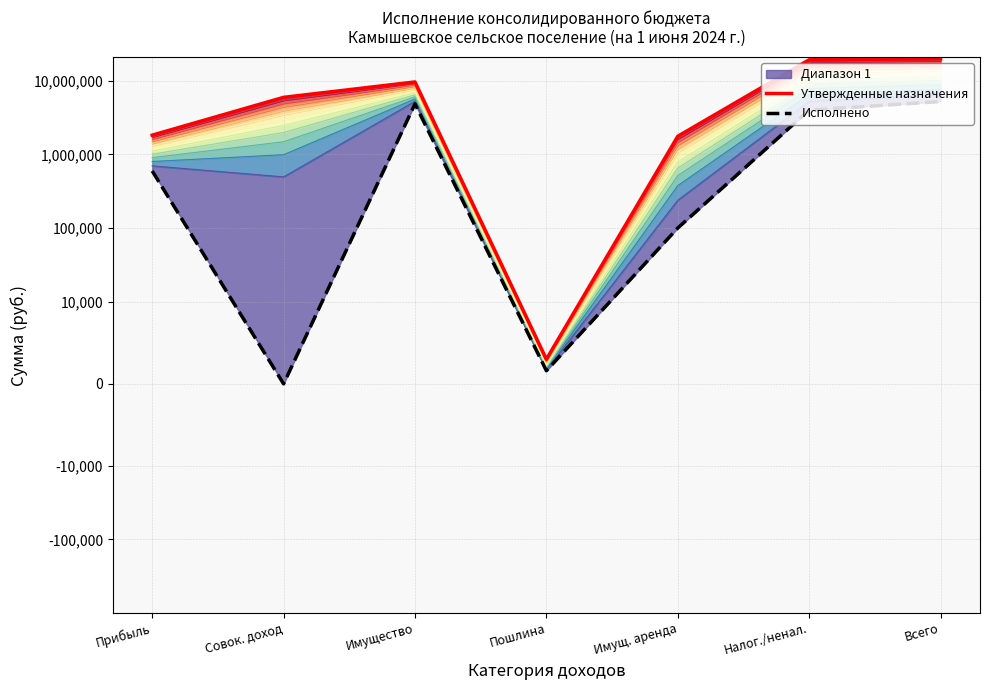

Reading right to left, transcribe all the data shown in this chart.

Утвержденные назначения: Всего=19862000.0	Налог./ненал.=19243700.0	Имущ. аренда=1765800.0	Пошлина=3000.0	Имущество=9634700.0	Совок. доход=5953700.0	Прибыль=1827300.0
Исполнено: Всего=5219920.1	Налог./ненал.=3993981.7	Имущ. аренда=100670.7	Пошлина=1600.0	Имущество=4854186.8	Совок. доход=0.0	Прибыль=597965.0